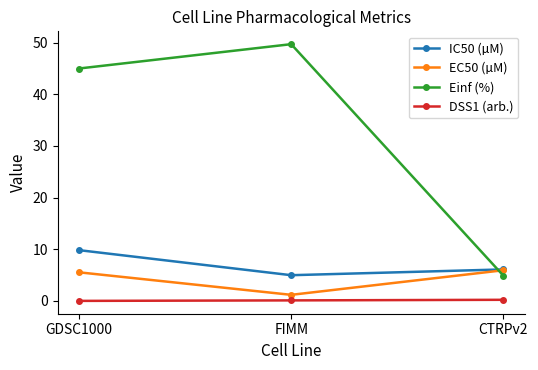

Which series has the widest spread of values?

Einf (%)